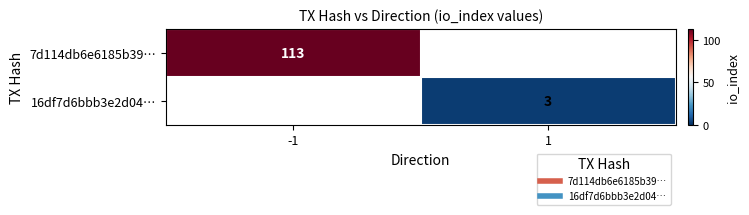

Rank the categories by 7d114db6e6185b39… value from highest to lowest.

-1, 1